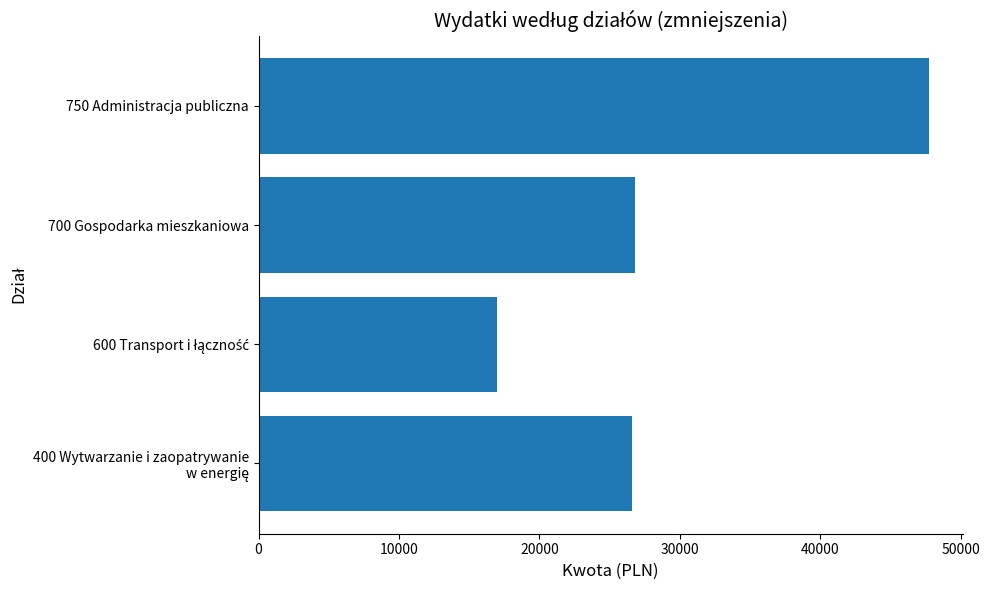

How many series are shown in this chart?

1